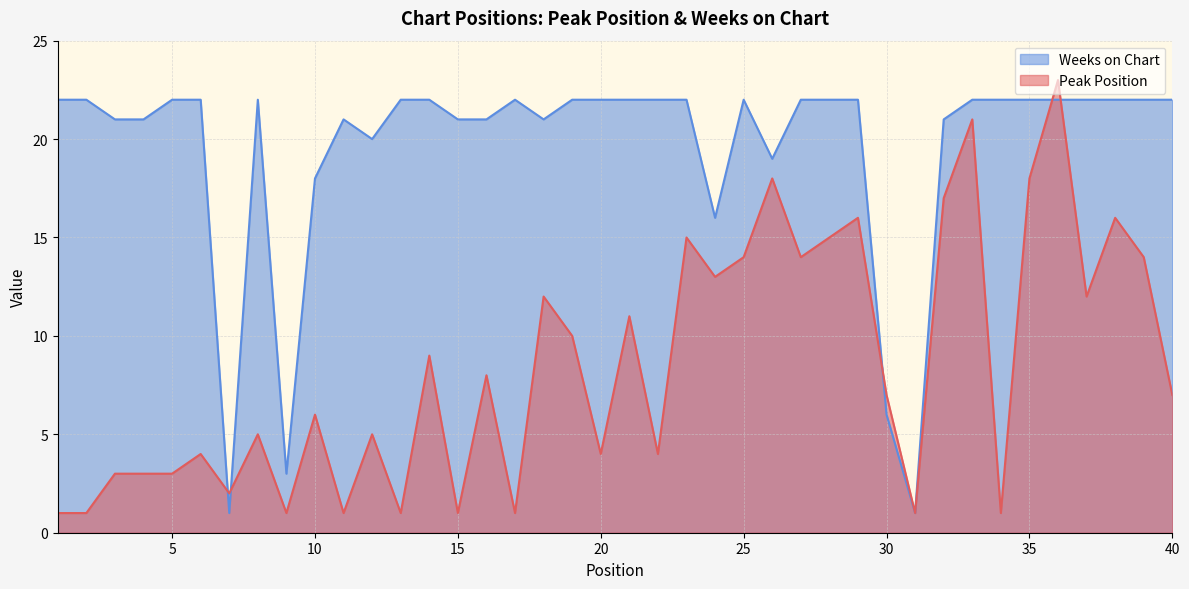

How many interior local valleys does the Weeks on Chart series have?

7